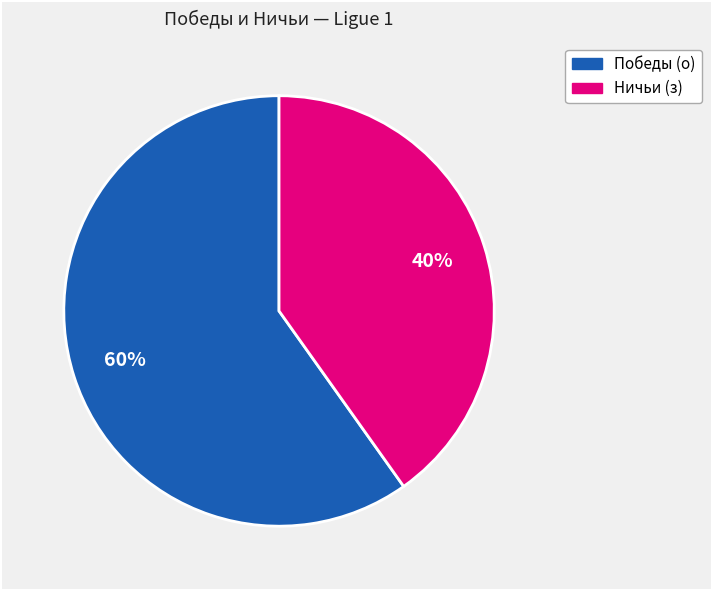

To the nearest percent, what is the difference between the largest and smallest slice percentages?

20%